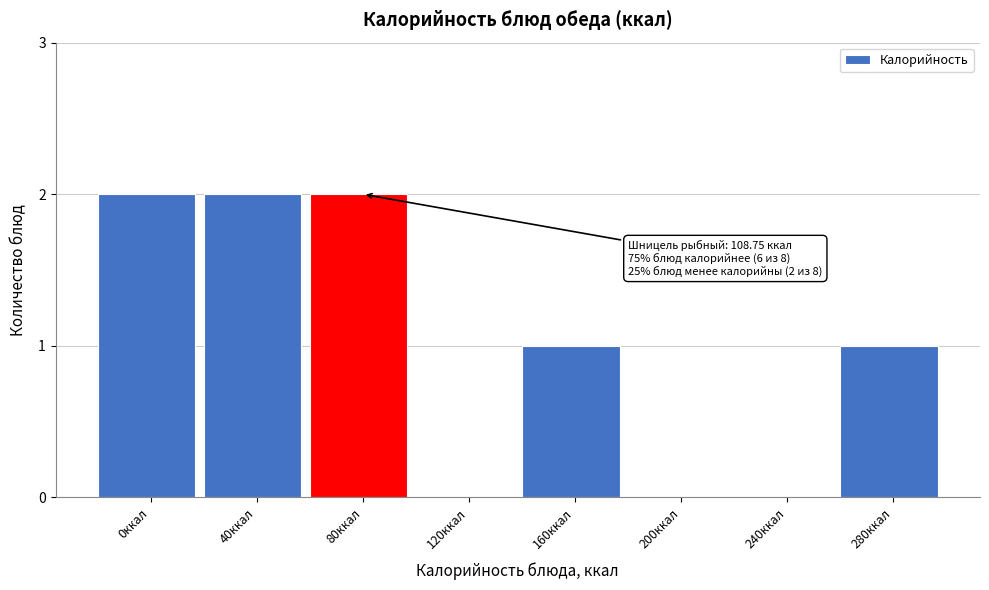

Reading right to left, list all the values displayed in this chart.

280ккал=1	240ккал=0	200ккал=0	160ккал=1	120ккал=0	80ккал=2	40ккал=2	0ккал=2